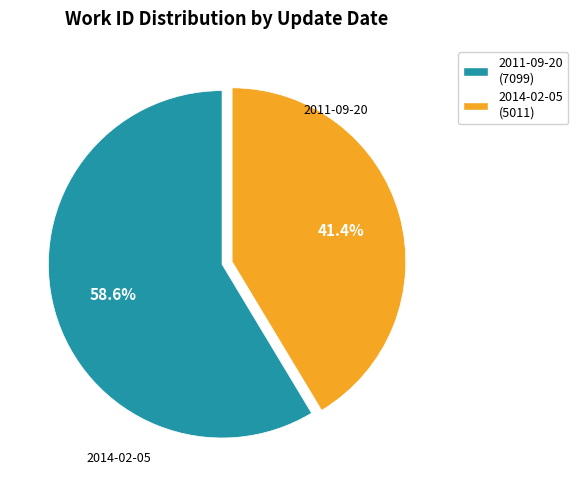

How many slices are in this pie chart?

2